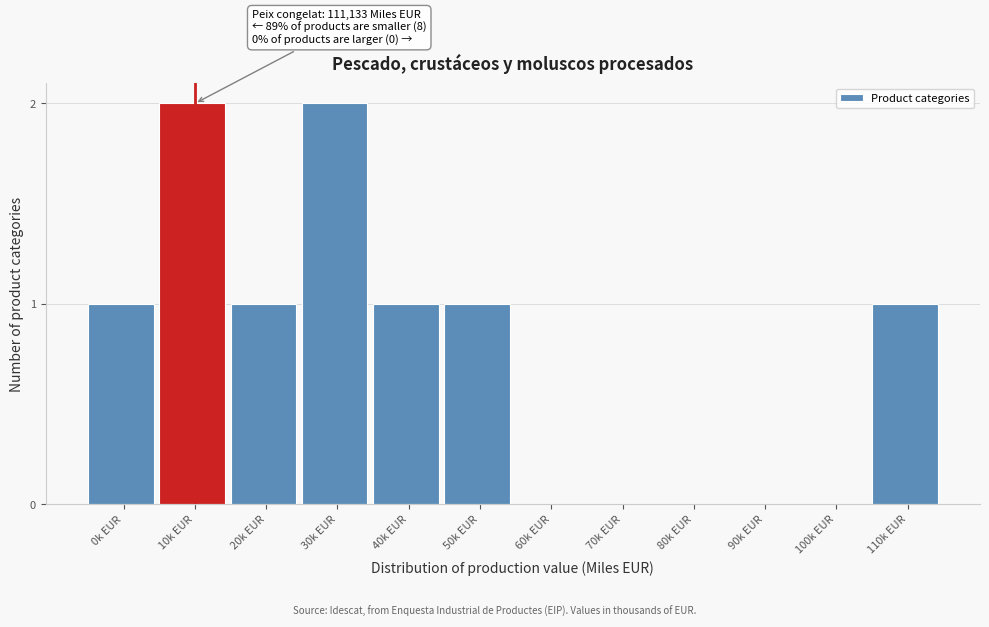

Reading right to left, extract all data points from this chart.

110k EUR=1	100k EUR=0	90k EUR=0	80k EUR=0	70k EUR=0	60k EUR=0	50k EUR=1	40k EUR=1	30k EUR=2	20k EUR=1	10k EUR=2	0k EUR=1